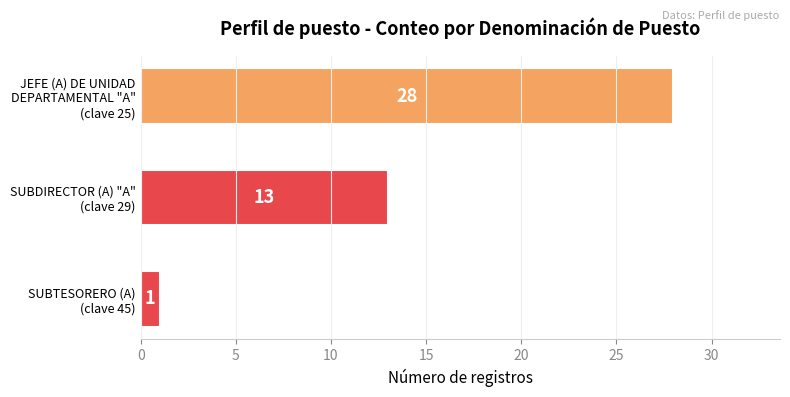

List the labels in order of value, smallest first.

SUBTESORERO (A)
(clave 45), SUBDIRECTOR (A) "A"
(clave 29), JEFE (A) DE UNIDAD
DEPARTAMENTAL "A"
(clave 25)